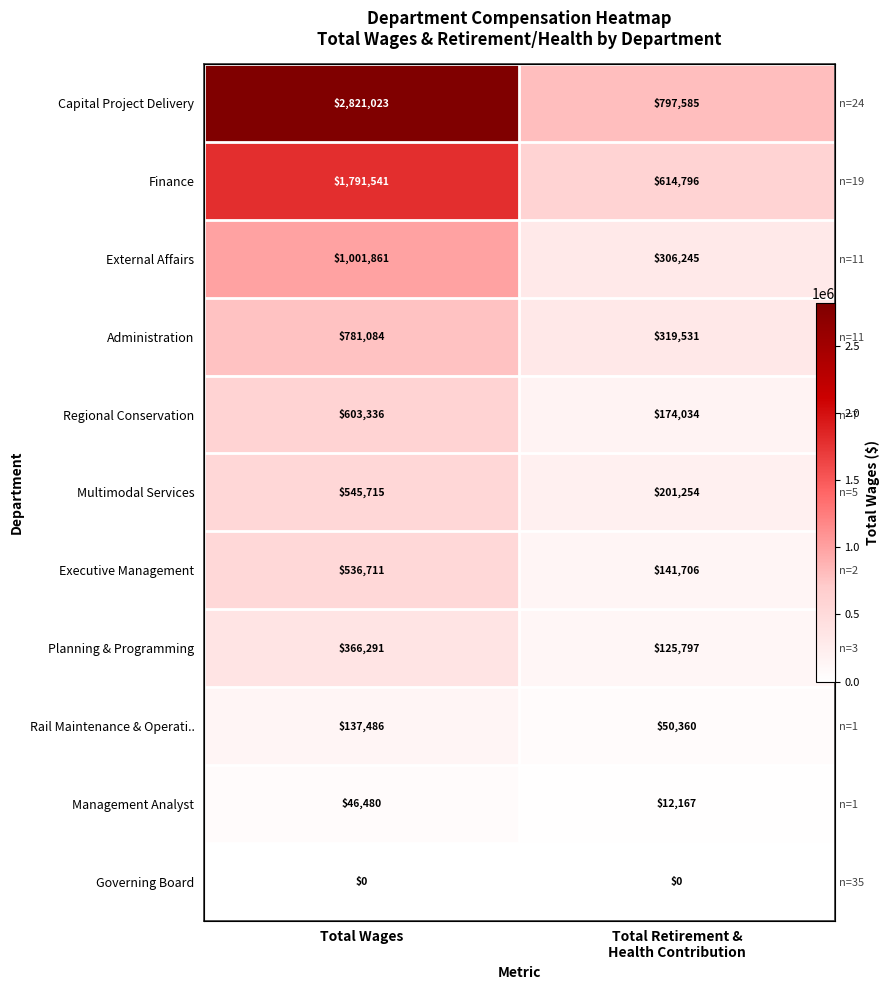

Between Total Wages and Total Retirement & Health Contribution, which series saw the biggest shift?

Capital Project Delivery